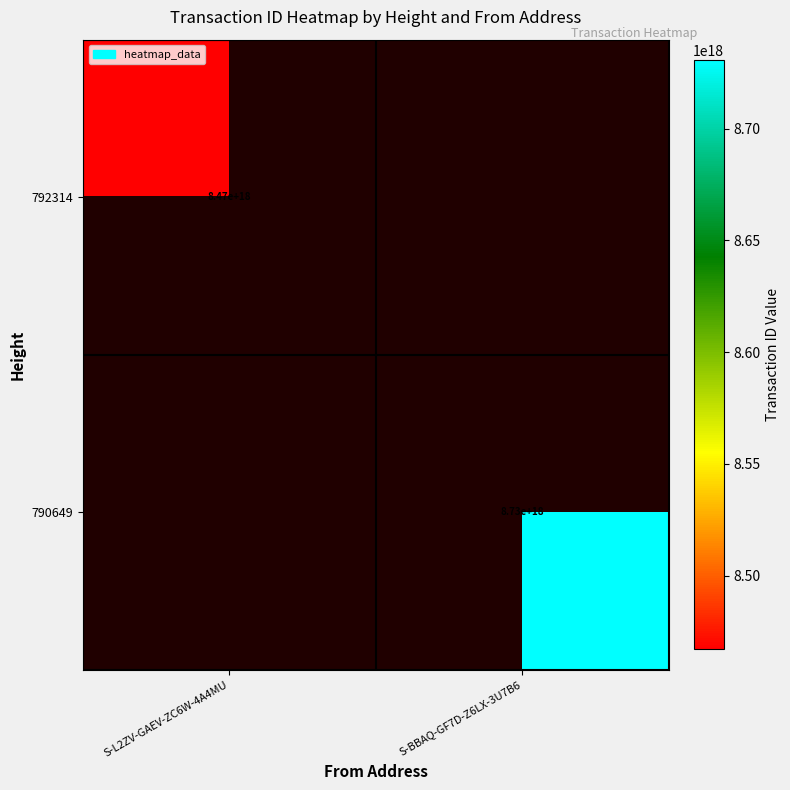

Is it true that 792314 equals 1799180859288176128 at S-L2ZV-GAEV-ZC6W-4A4MU?

False